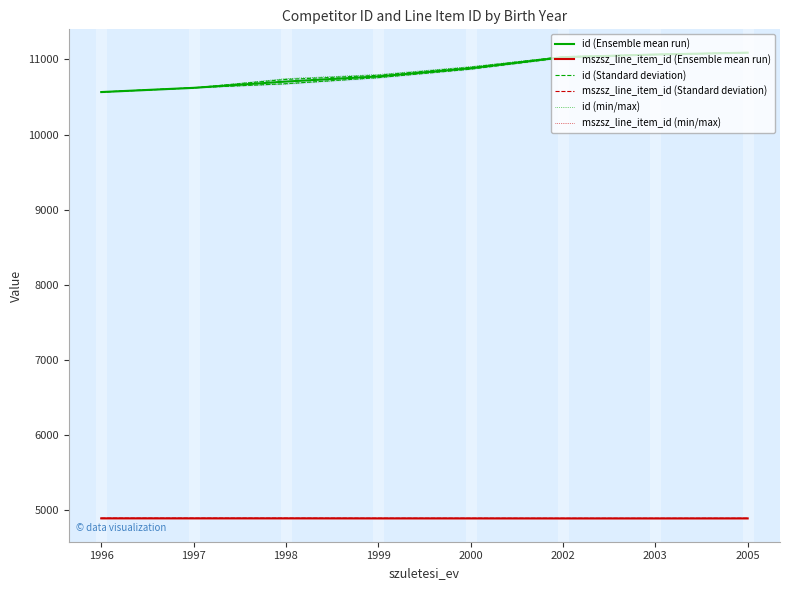

What is the total value across all series at 1999?

46982.0